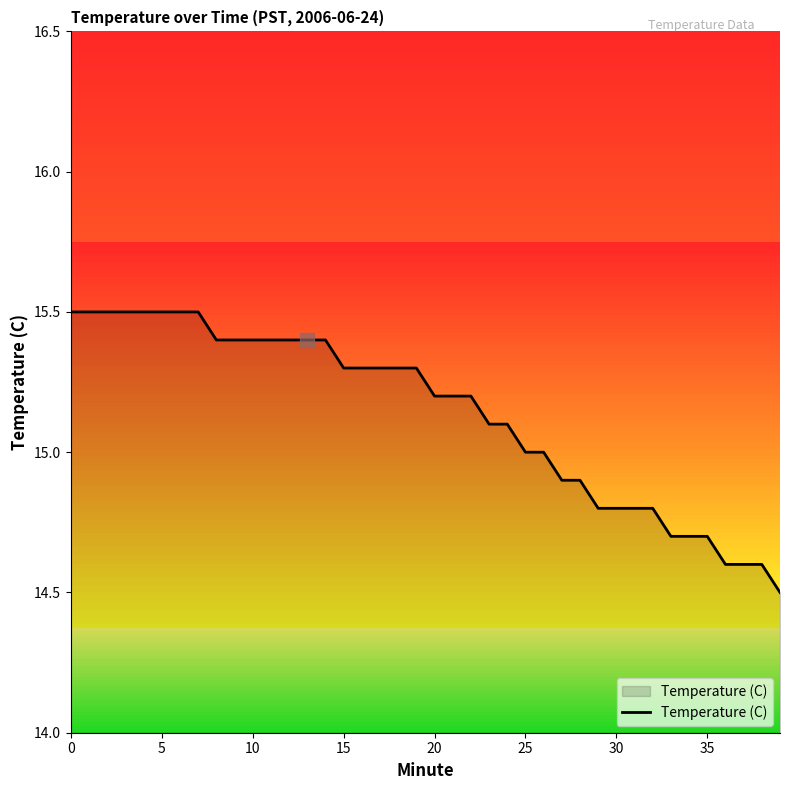

How many values exceed 15?

25